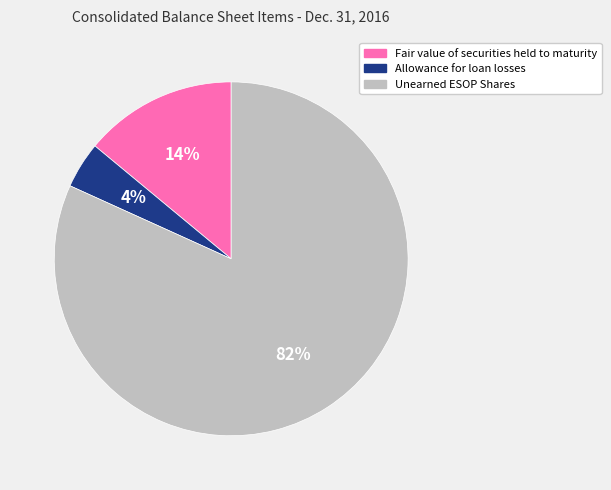

How many segments does this pie chart have?

3